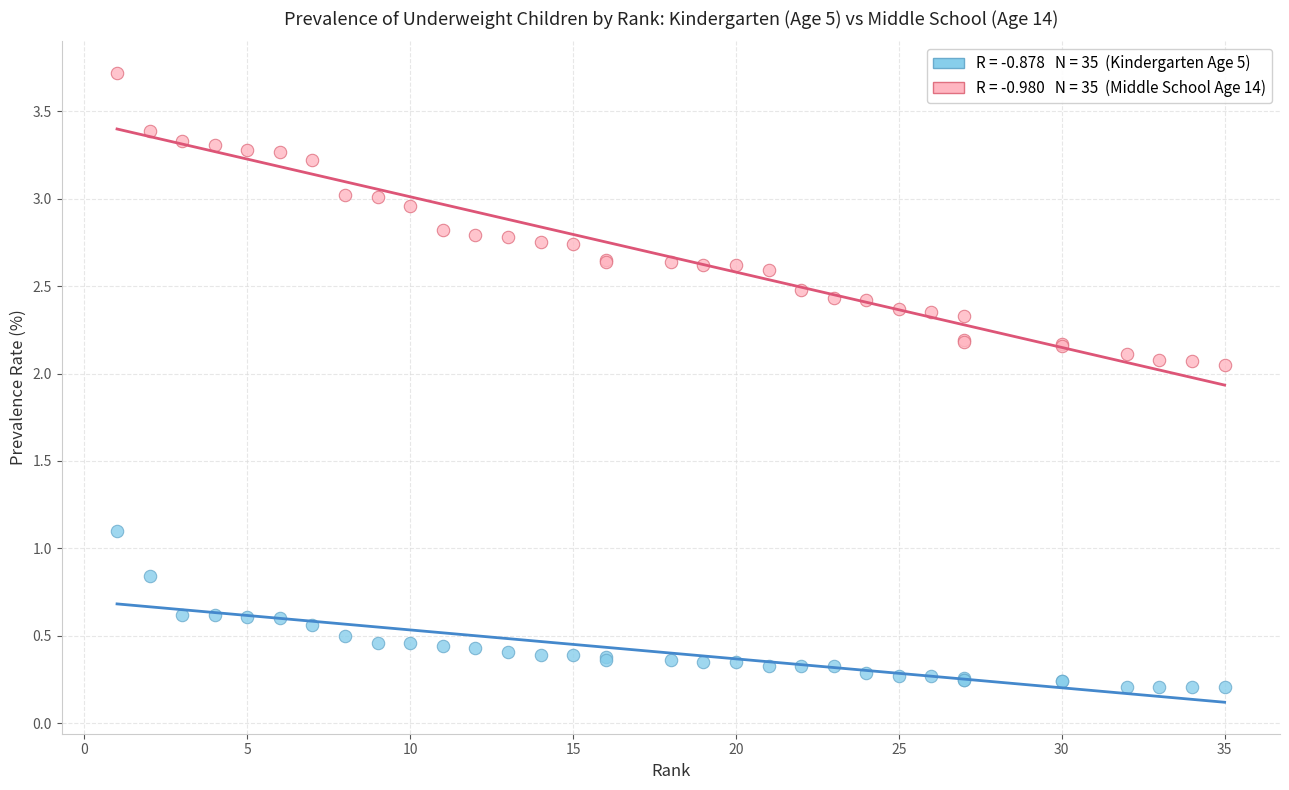

Across all series, what Y value is closest to 1?

1.1